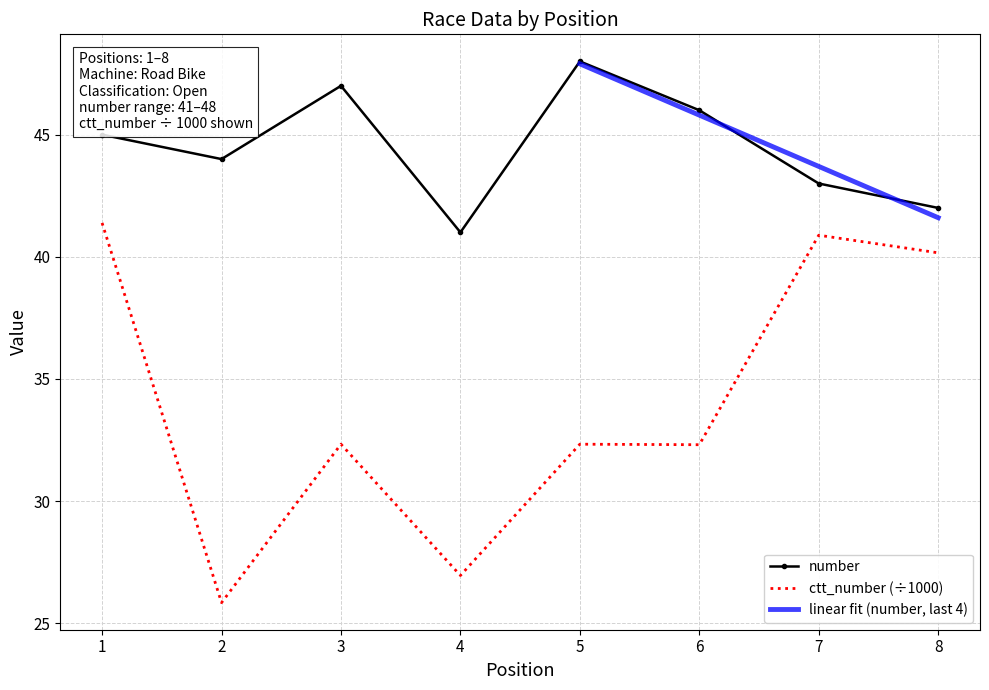

The value of number at 8 is 42.0. True or false?

True